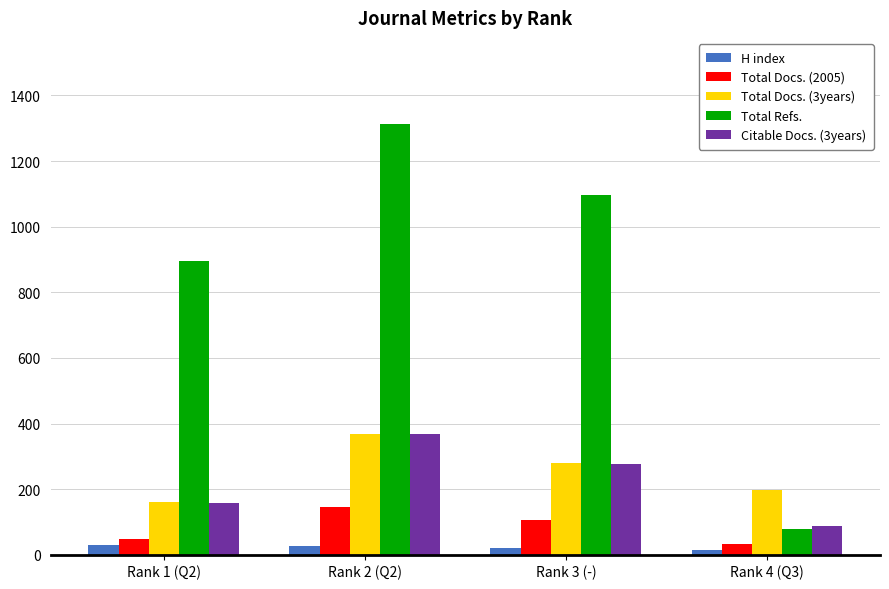

How many Total Refs. values are between 894 and 1313?

3